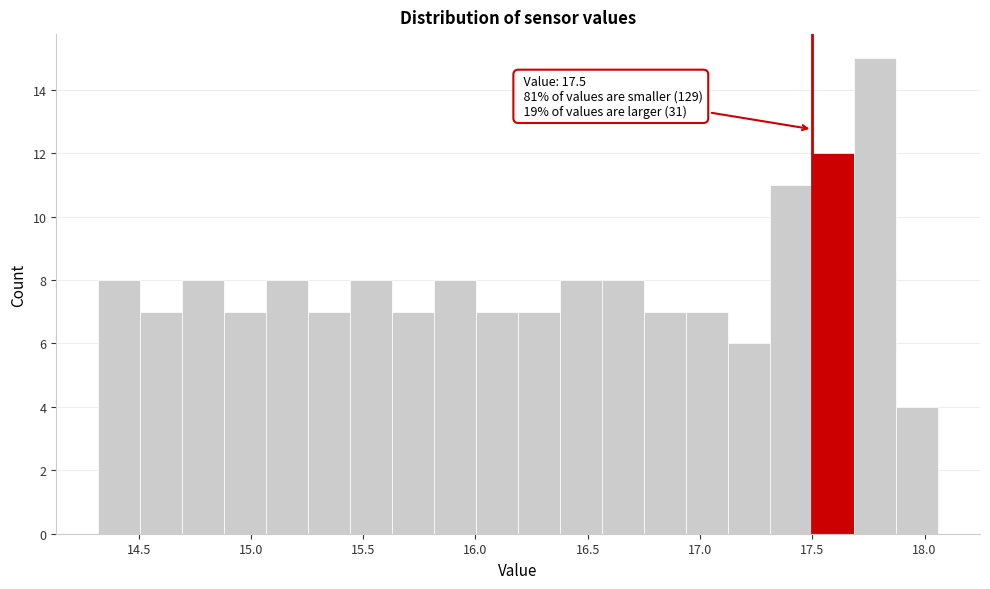

Around what value on the x-axis is the tallest bar? Give the approximate position of its centre, as read against the axis.

17.80